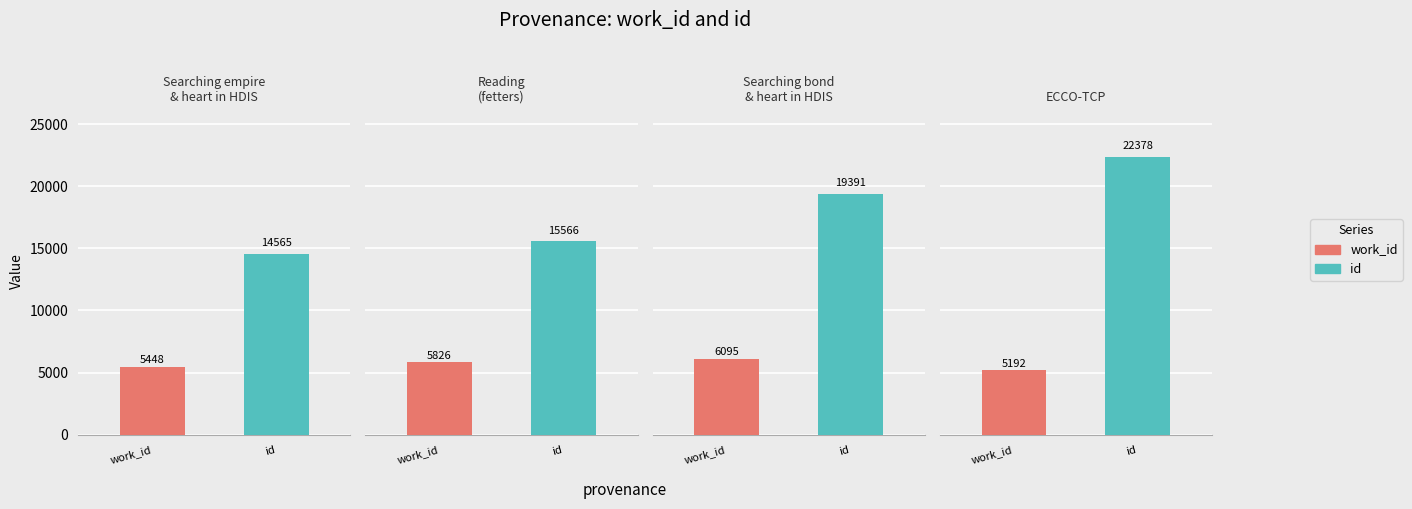

Which series has the widest spread of values?

id